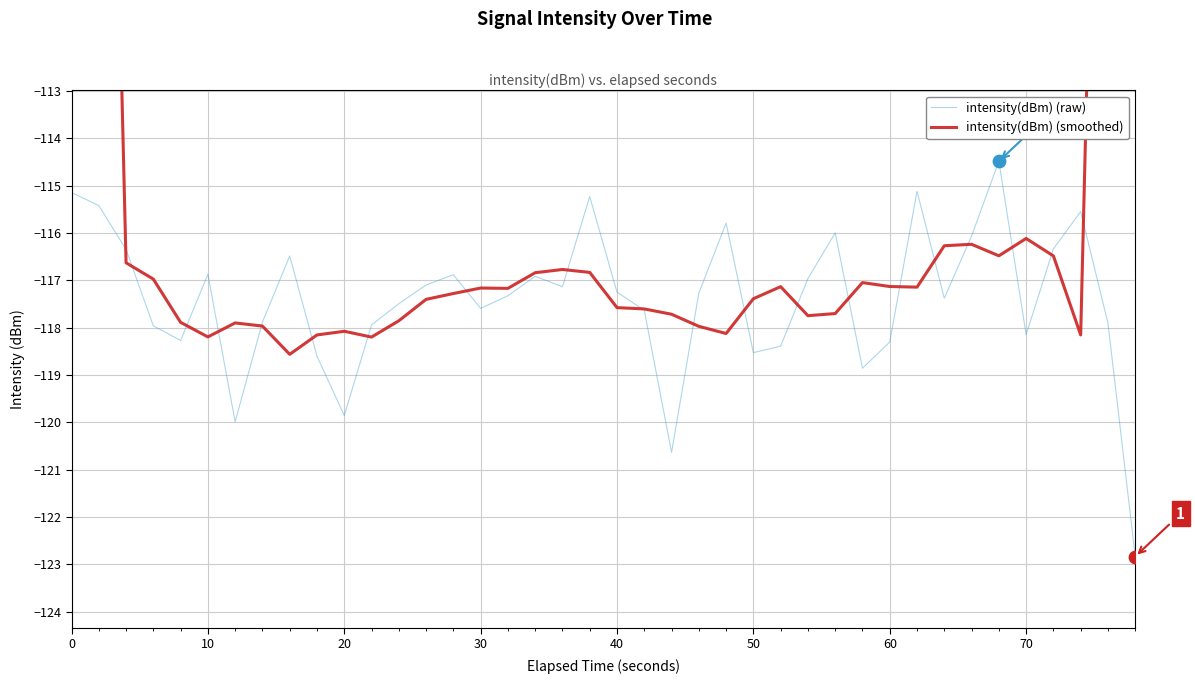

What is the total value across all series at 50?

-235.9